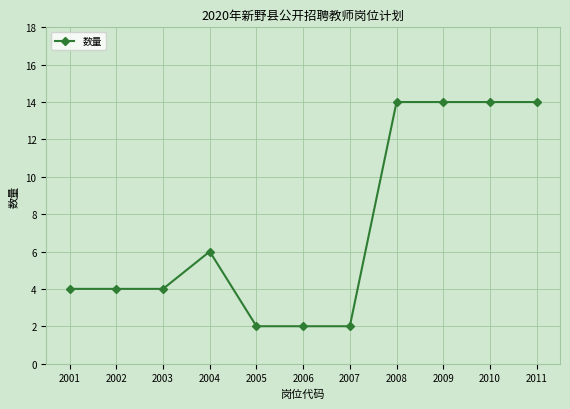

Is it true that the value at 2001 is 2?

False